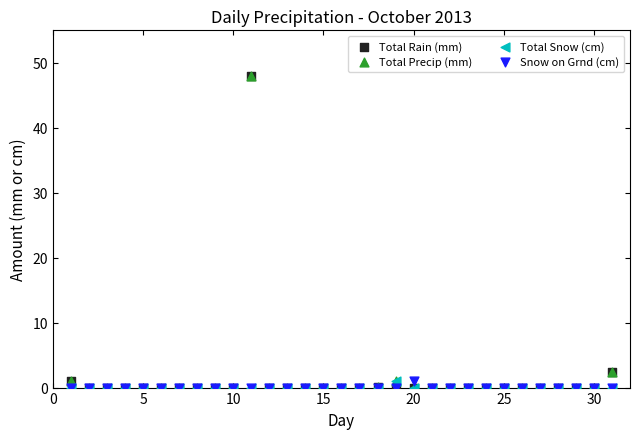

What are all the series names shown in the legend?

Total Rain (mm), Total Precip (mm), Total Snow (cm), Snow on Grnd (cm)